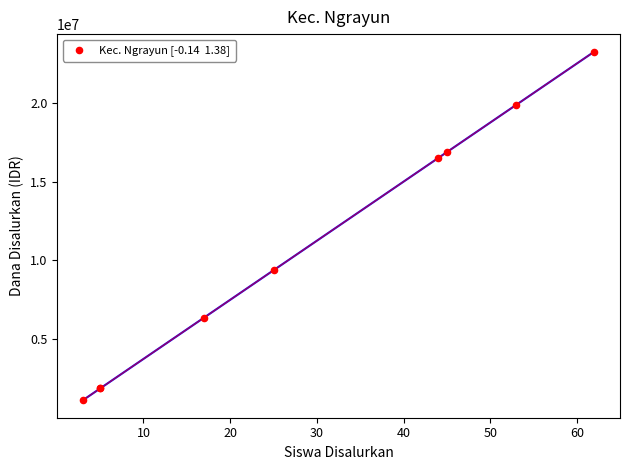

What Y value in the scatter plot is closest to 12187500?

9375000